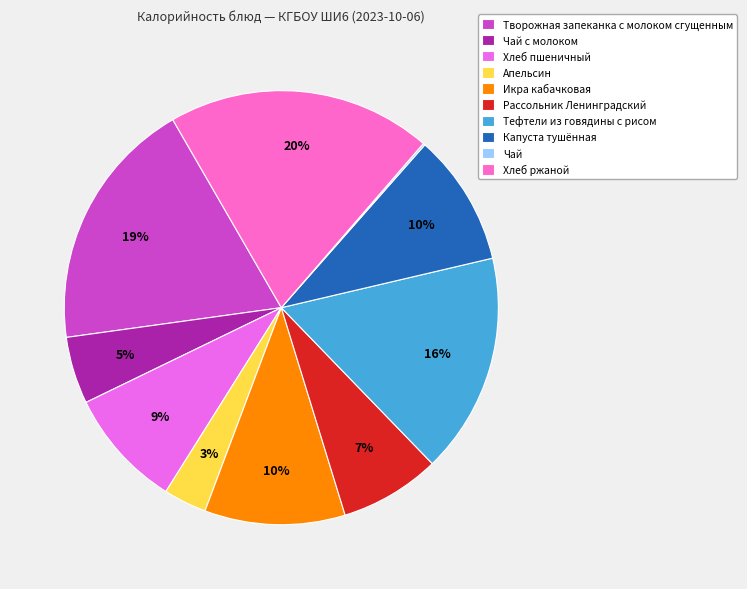

What is the change in value from Творожная запеканка с молоком сгущенным to Чай с молоком?

-180.2